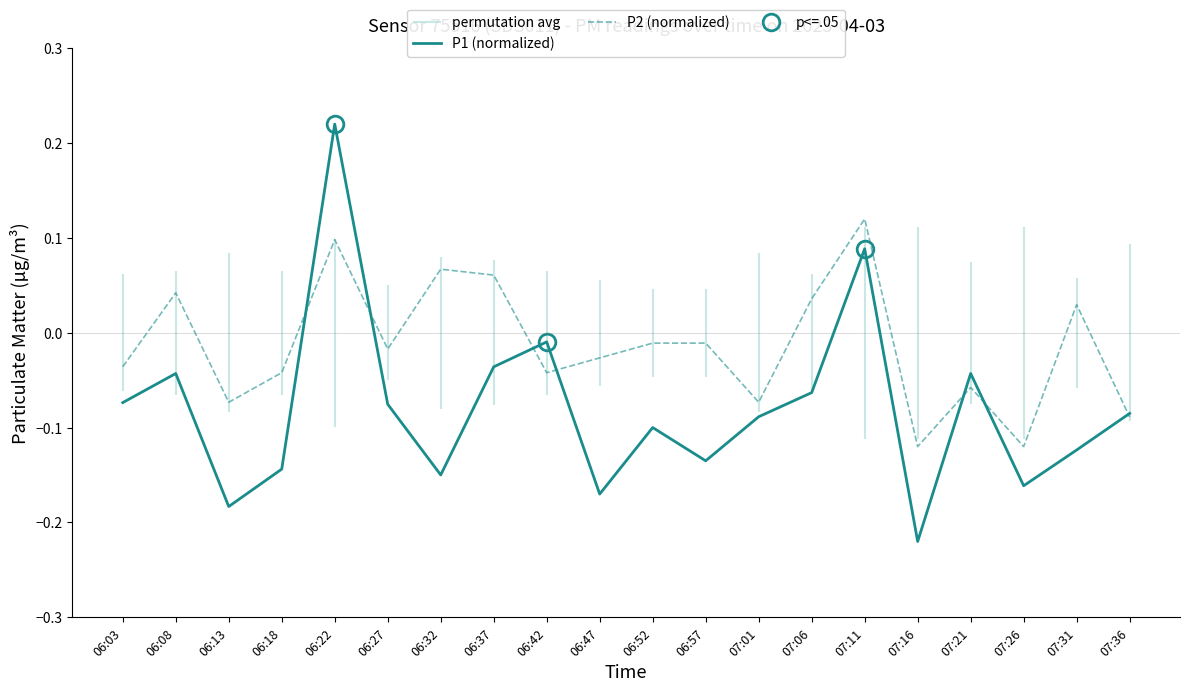

How many intersections are there between P1 (normalized) and P2 (normalized)?

7